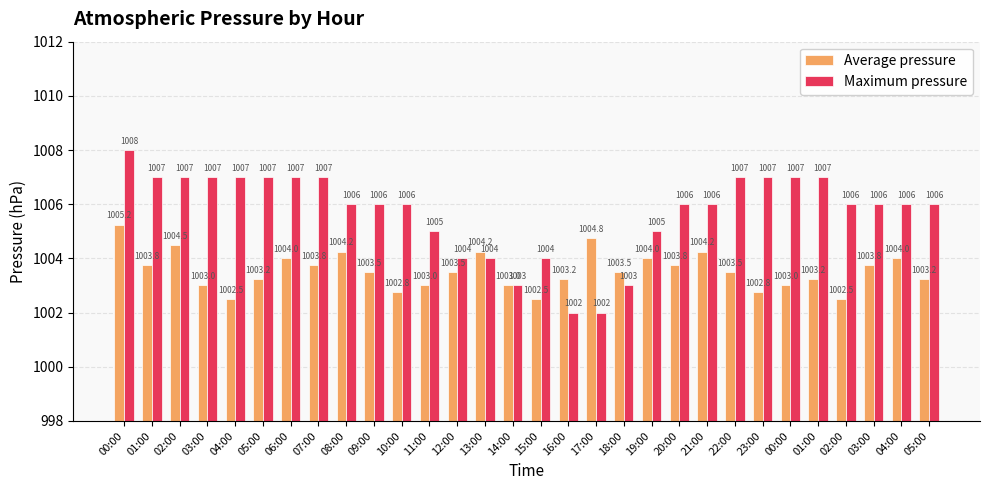

How many bars are there in total?

60